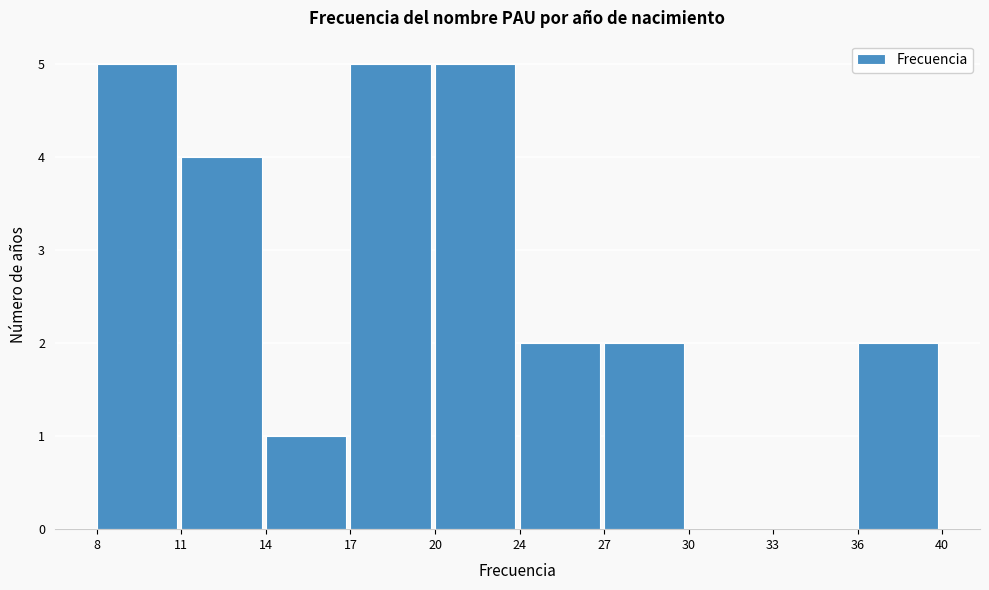

Reading right to left, list all the values displayed in this chart.

36=2	33=0	30=0	27=2	24=2	20=5	17=5	14=1	11=4	8=5